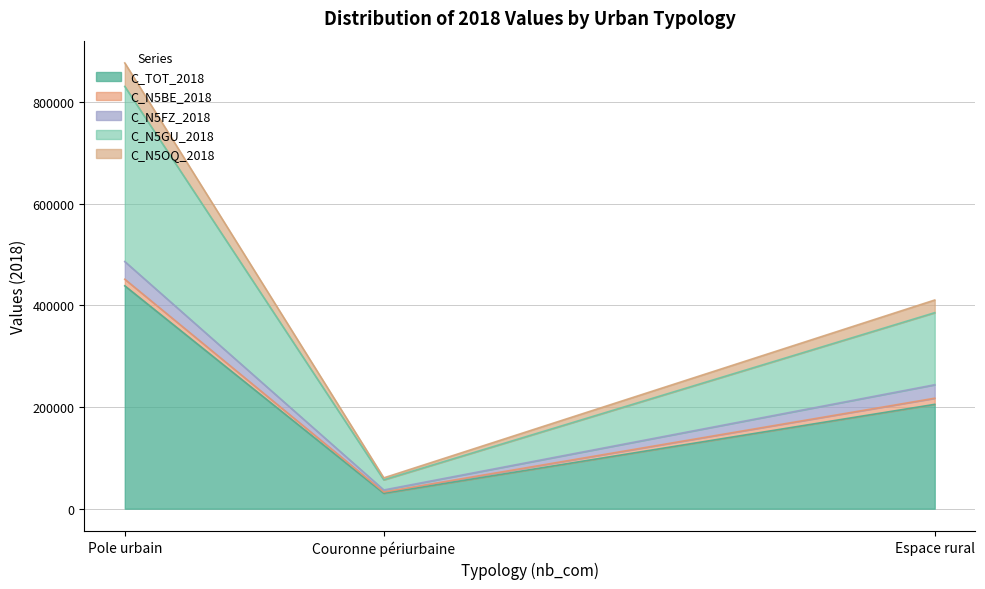

At how many categories does at least one series exceed 233428?

1